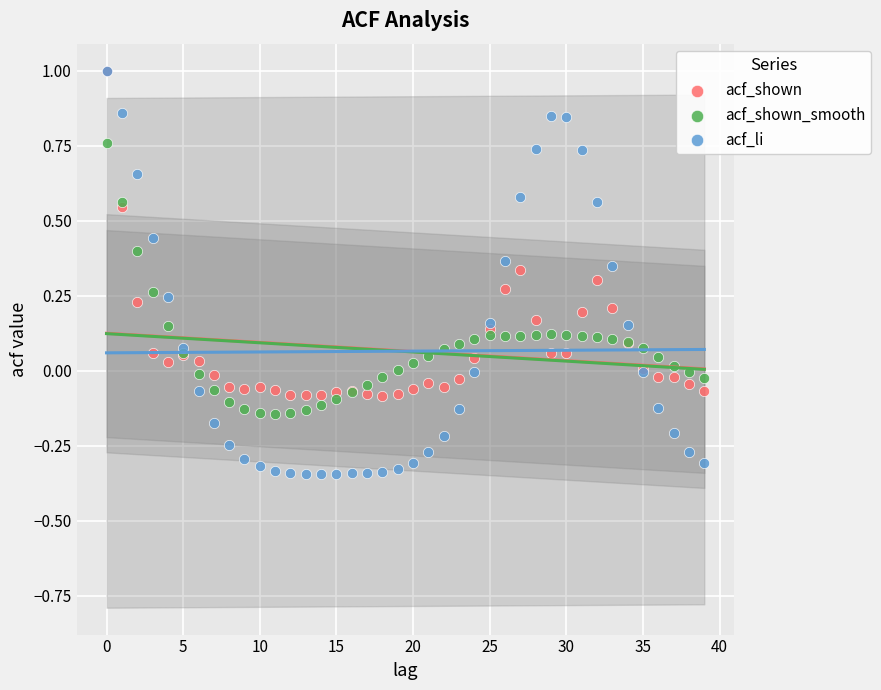

What are all the series names shown in the legend?

acf_shown, acf_shown_smooth, acf_li